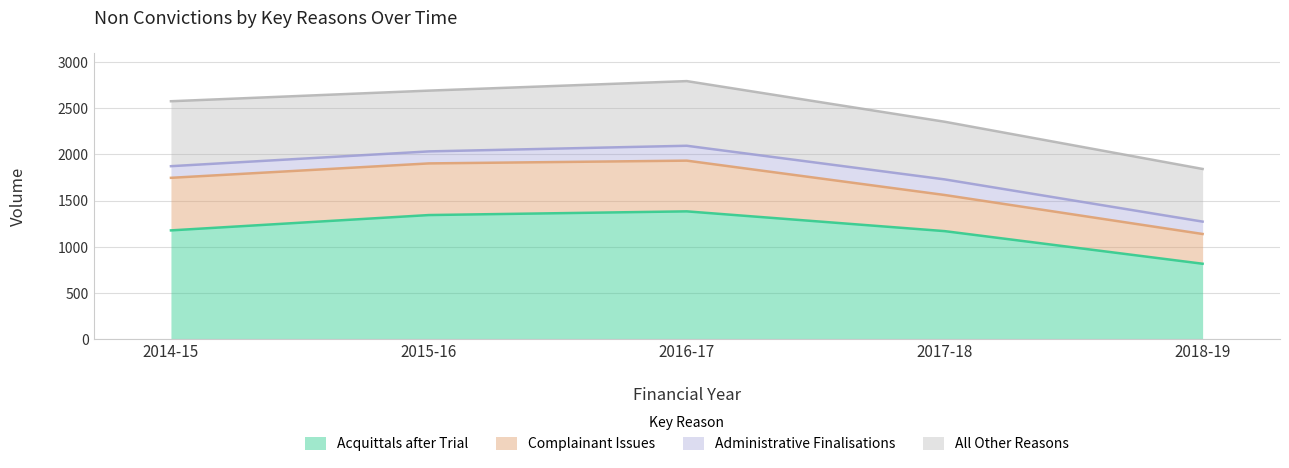

Which has a higher value, 2016-17 or 2018-19?

2016-17